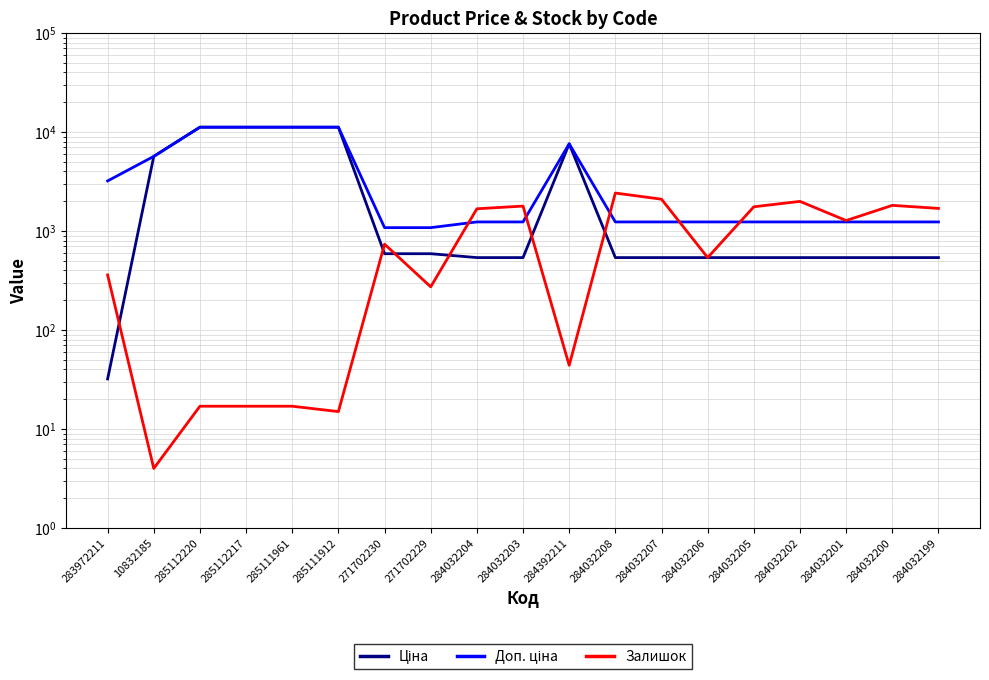

What is the label of the 1st point from the right?

284032199